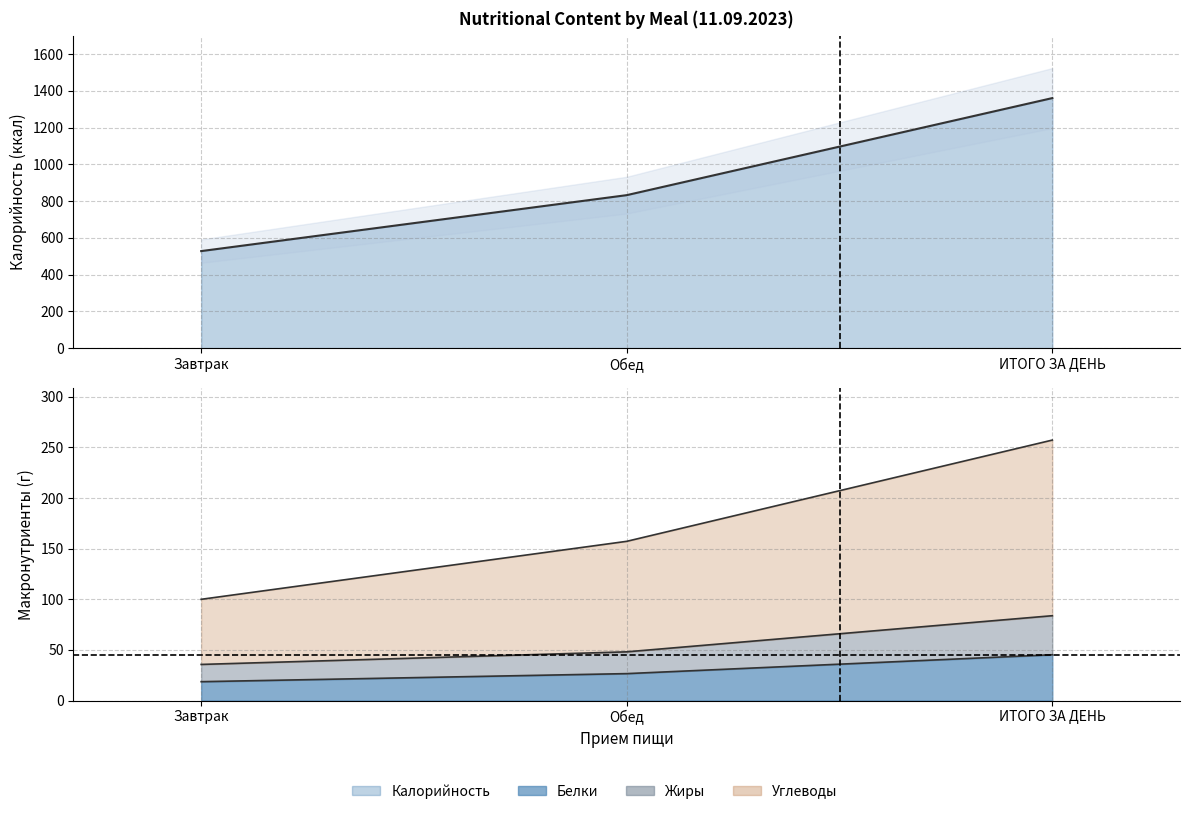

True or false: Углеводы has a value of 150.6 at Завтрак.

False